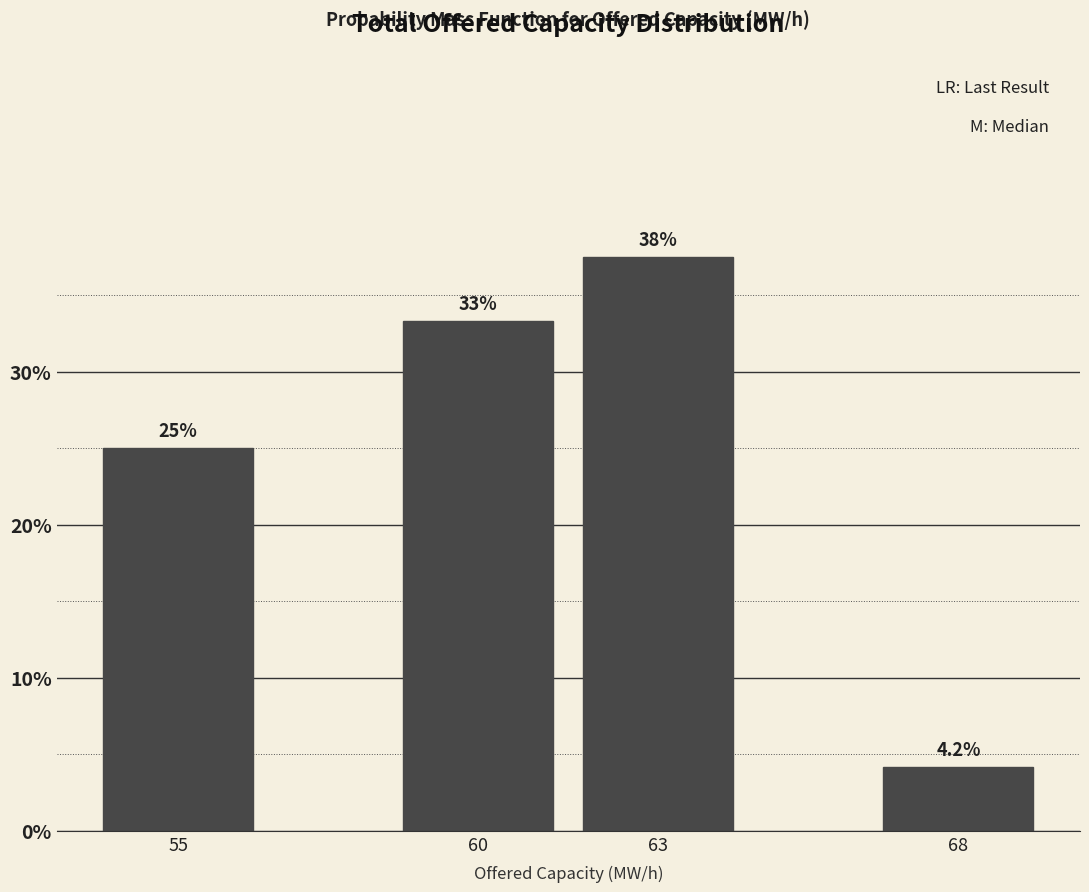

Does the chart contain any negative values?

No